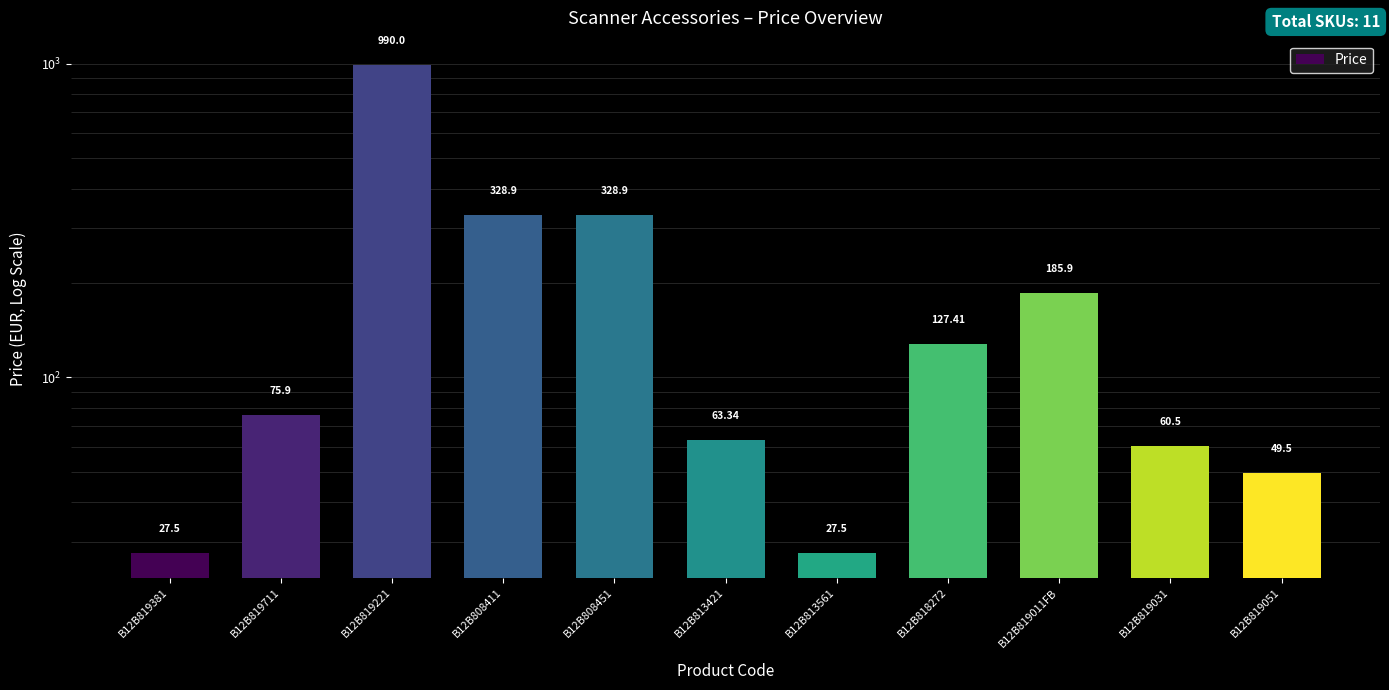

What is the greatest value displayed?

990.0